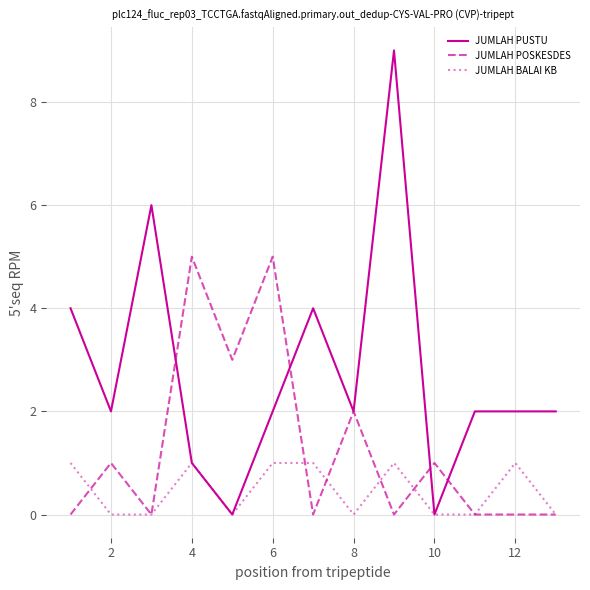

List the series in order of their peak value, highest first.

JUMLAH PUSTU, JUMLAH POSKESDES, JUMLAH BALAI KB